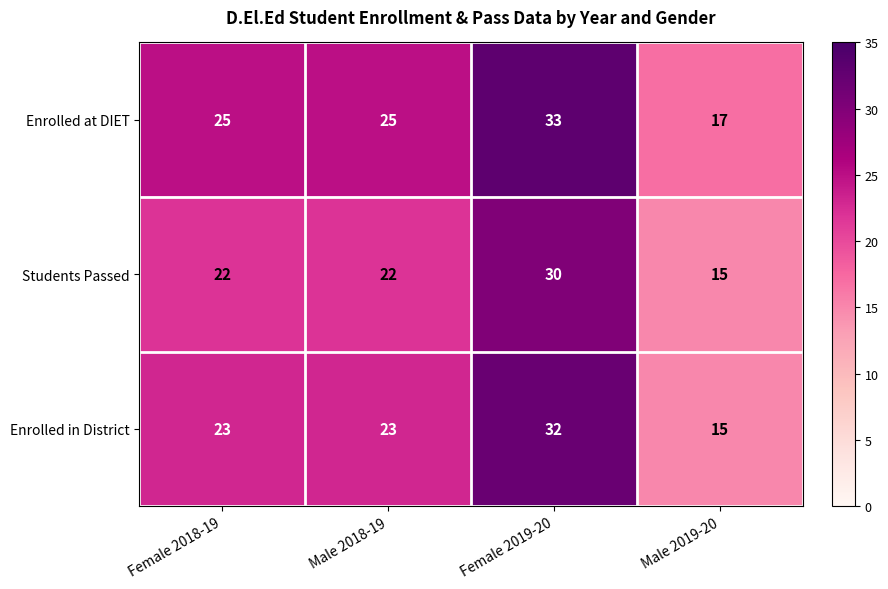

Which series has the widest spread of values?

Enrolled in District